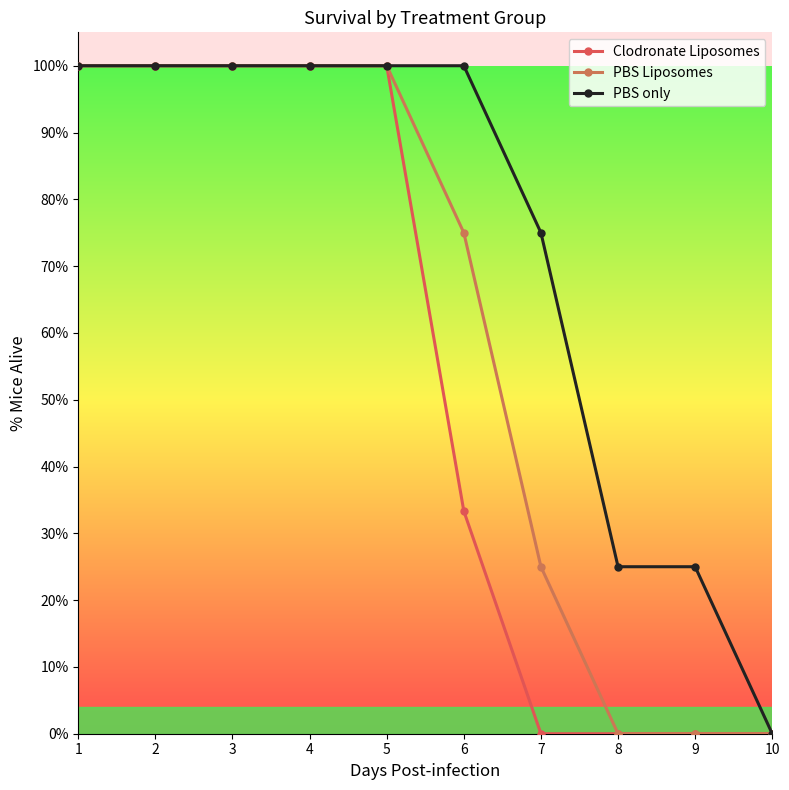

True or false: PBS Liposomes and Clodronate Liposomes intersect in this chart.

False